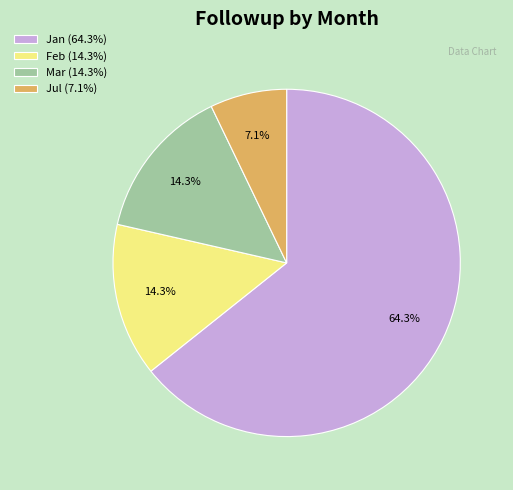

Is there a majority slice in this chart?

Yes